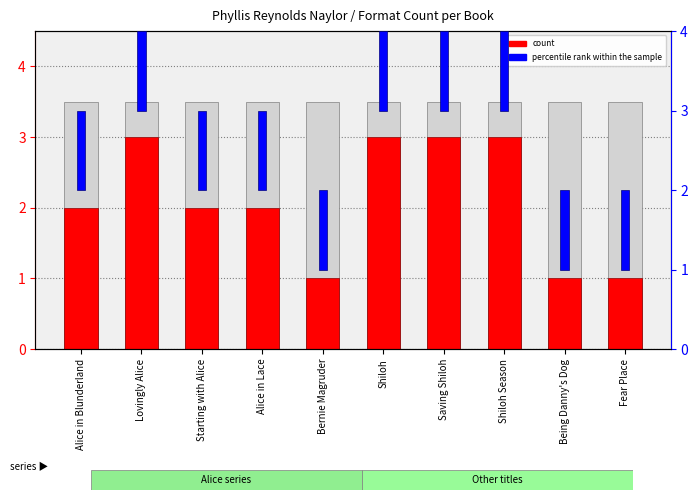

What is the maximum value shown in the chart?

3